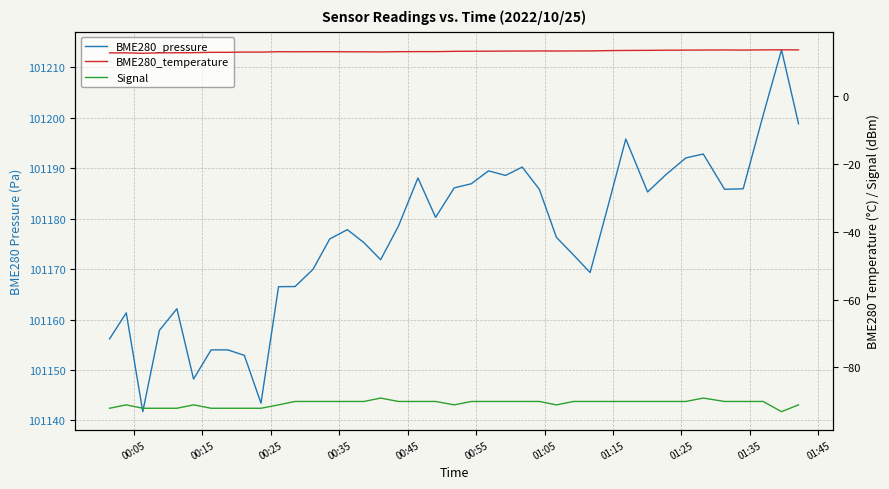

Which series has the largest total across all categories?

BME280_pressure